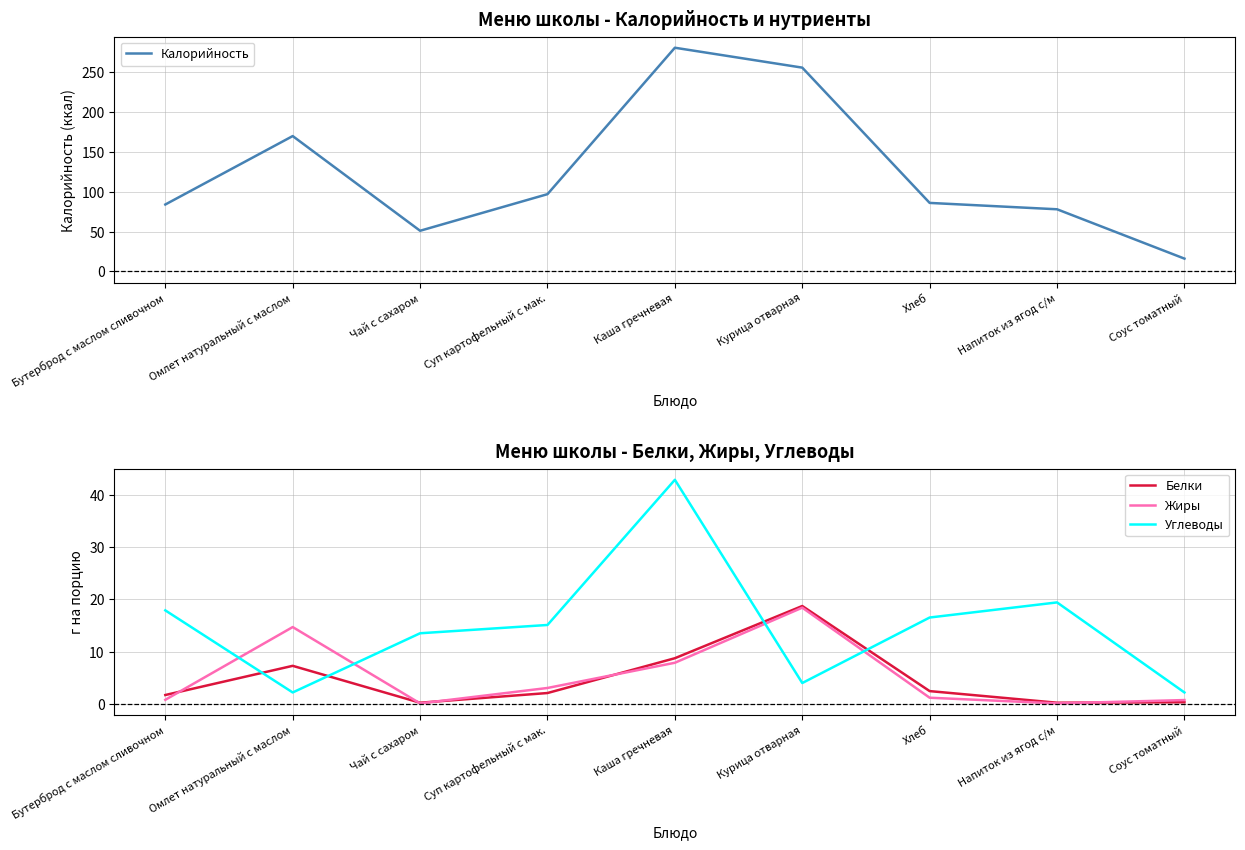

What is the total value across all series at Бутерброд с маслом сливочном?

104.3